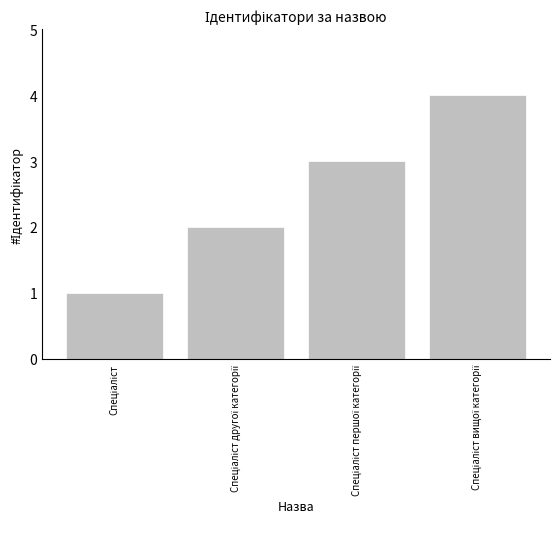

What is the maximum value shown in the chart?

4